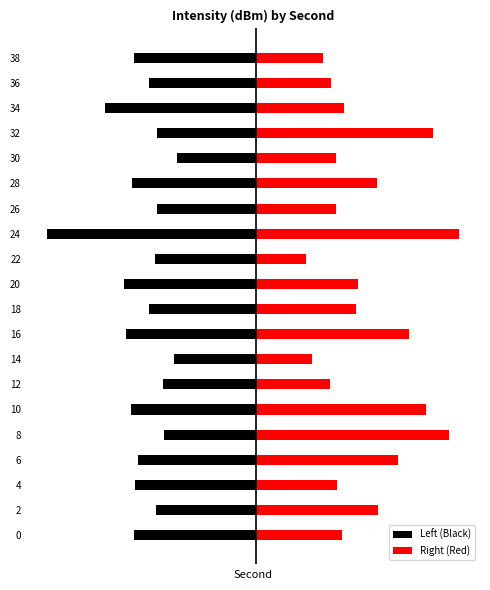

What is the value of the Right (Red) bar at the 19th from the left?

2.8